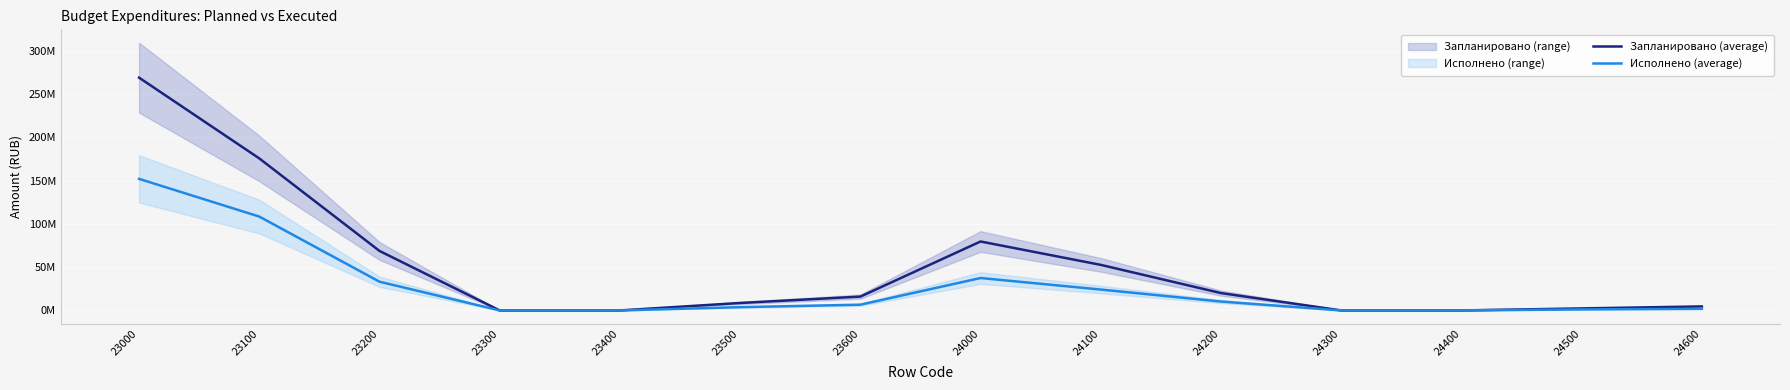

At which label is Исполнено (average) closest to 76069151?

23100